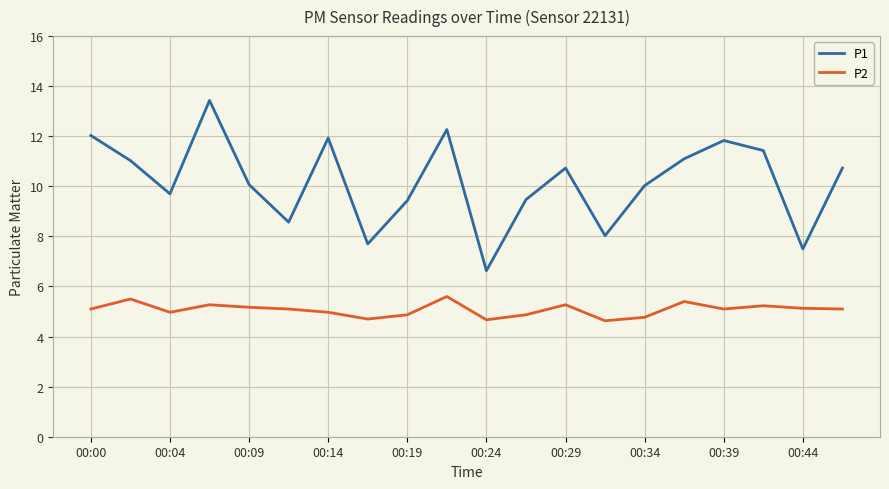

What is the minimum value for P1?

6.6